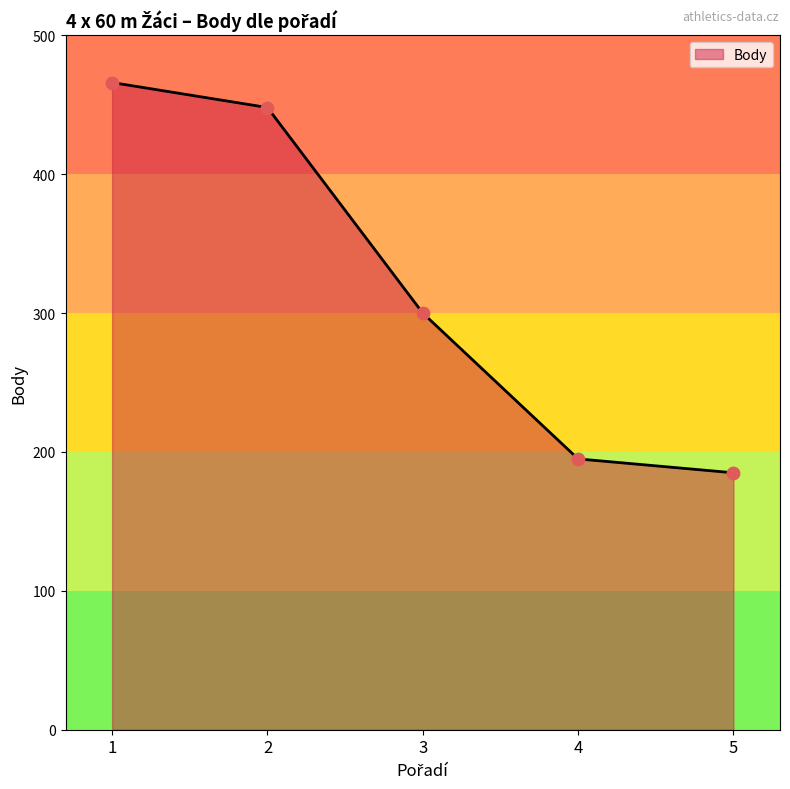

What is the change in value from 1 to 2?

-18